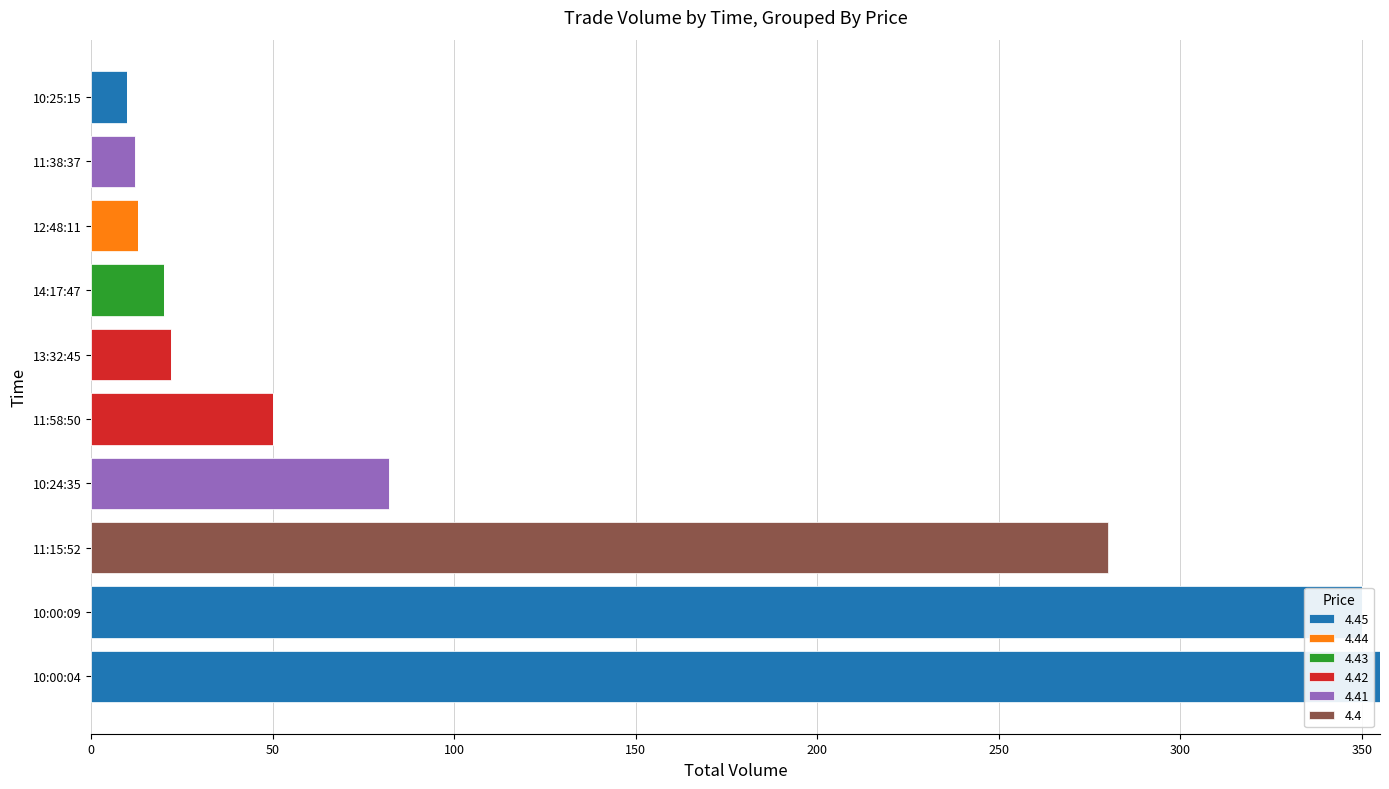

Reading right to left, transcribe all the data shown in this chart.

Volume: 10:25:15=10.0	11:38:37=12.0	12:48:11=13.0	14:17:47=20.0	13:32:45=22.0	11:58:50=50.0	10:24:35=82.0	11:15:52=280.0	10:00:09=350.0	10:00:04=355.0
Price: 10:25:15=4.5	11:38:37=4.4	12:48:11=4.4	14:17:47=4.4	13:32:45=4.4	11:58:50=4.4	10:24:35=4.4	11:15:52=4.4	10:00:09=4.5	10:00:04=4.5